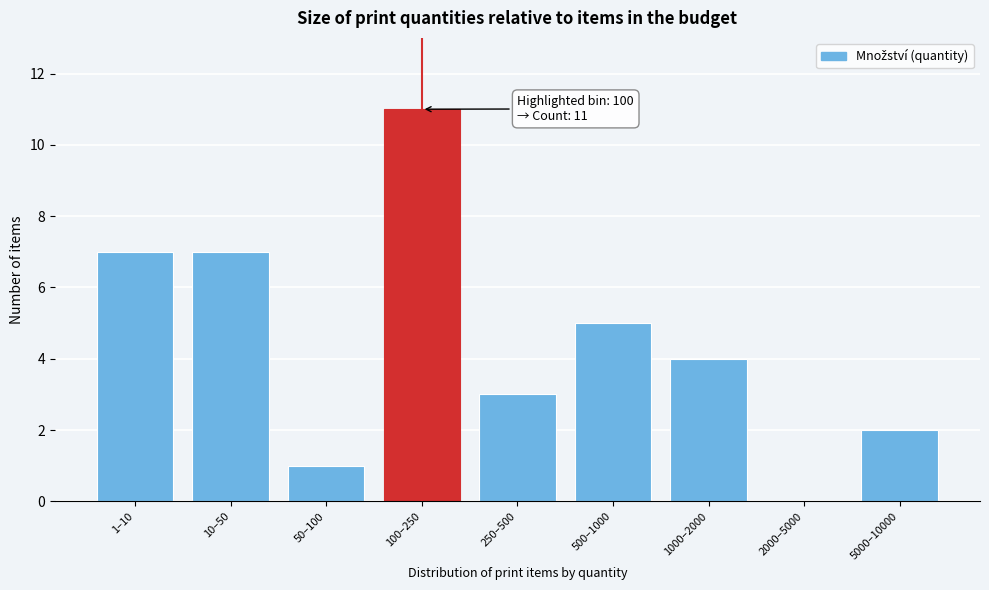

Reading right to left, extract all data points from this chart.

5000–10000=2	2000–5000=0	1000–2000=4	500–1000=5	250–500=3	100–250=11	50–100=1	10–50=7	1–10=7